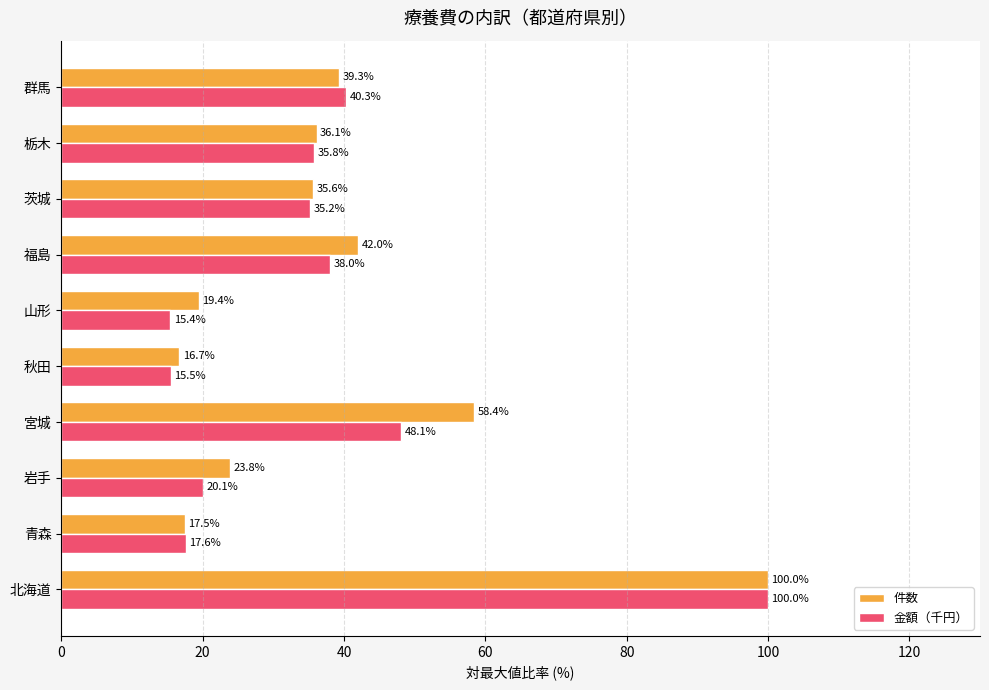

Rank the series at 栃木 from lowest to highest value.

金額（千円）, 件数